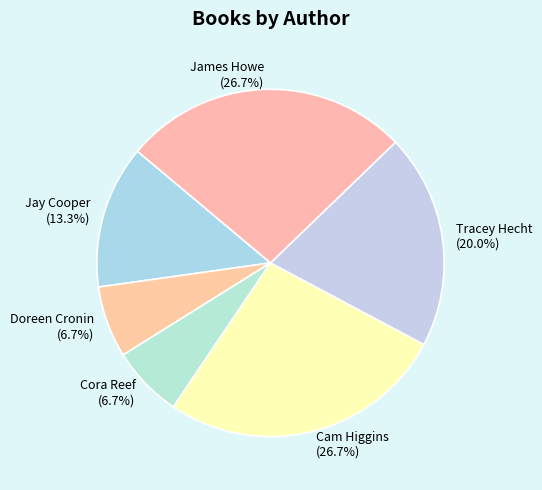

To the nearest percent, what portion does Cam Higgins represent?

27%